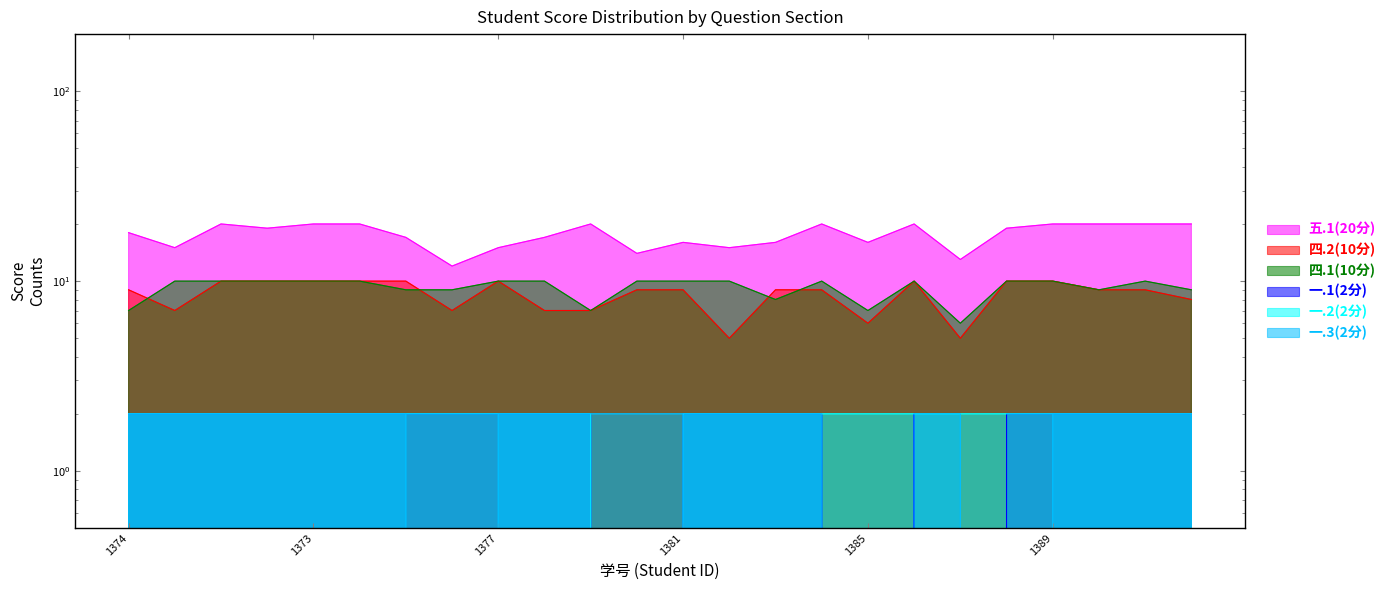

Which series changed the most between 2024121375 and 2024121387?

四.2(10分)